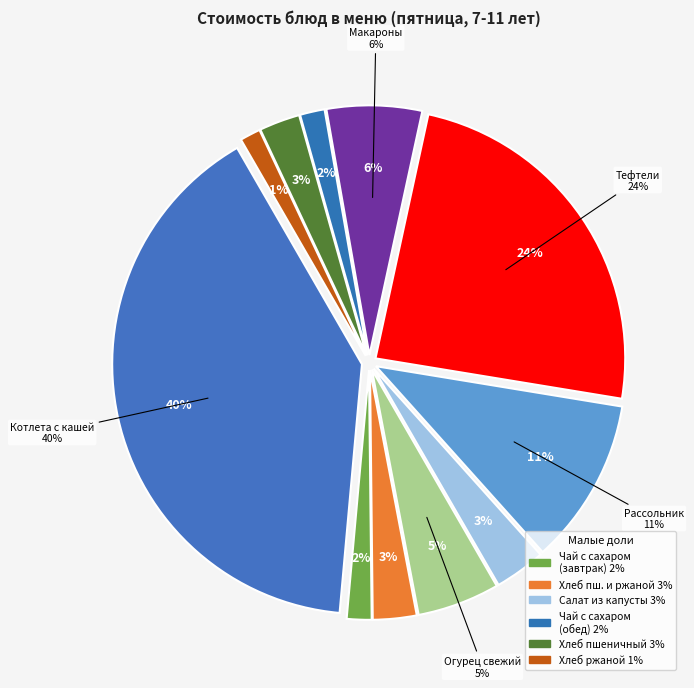

Does Котлета детская с кашей пшенной represent more than half of the total?

No